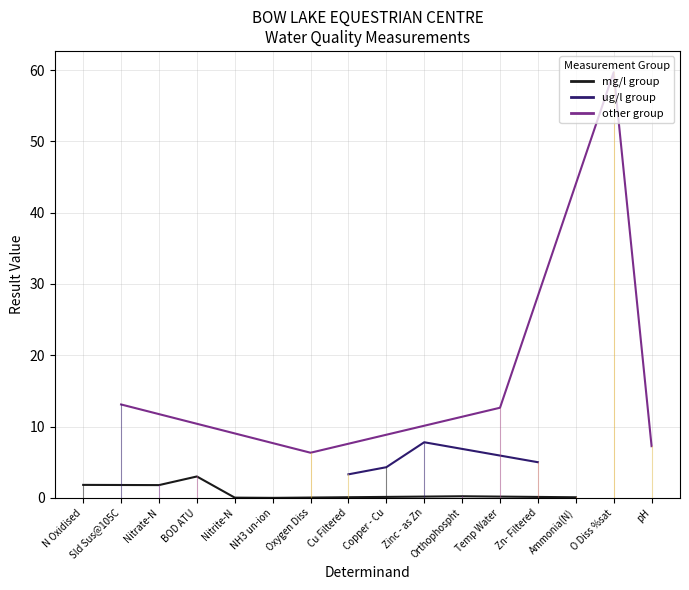

Which category has the lowest value across all series?

NH3 un-ion